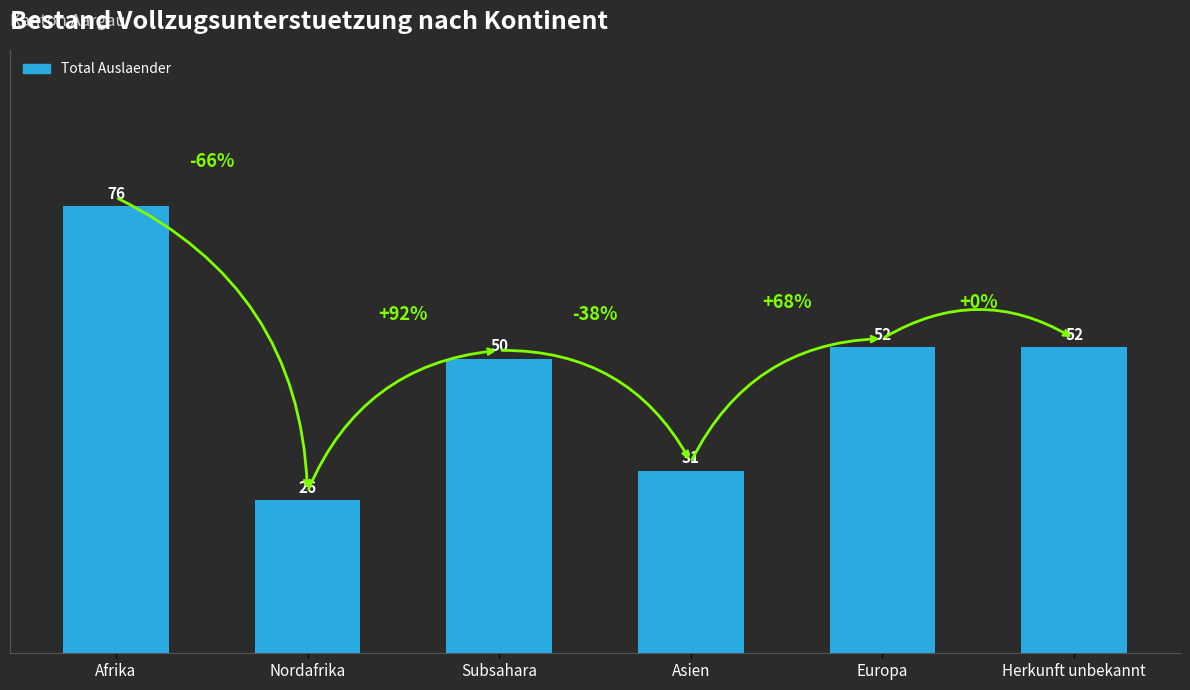

What is the average value?

48